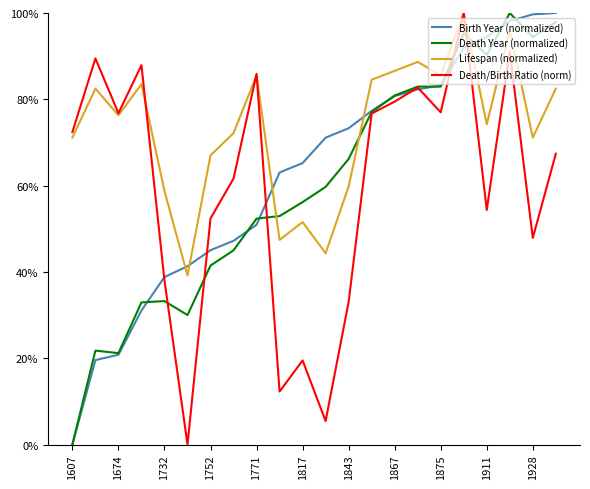

Is this an area chart (filled region under the line)?

No